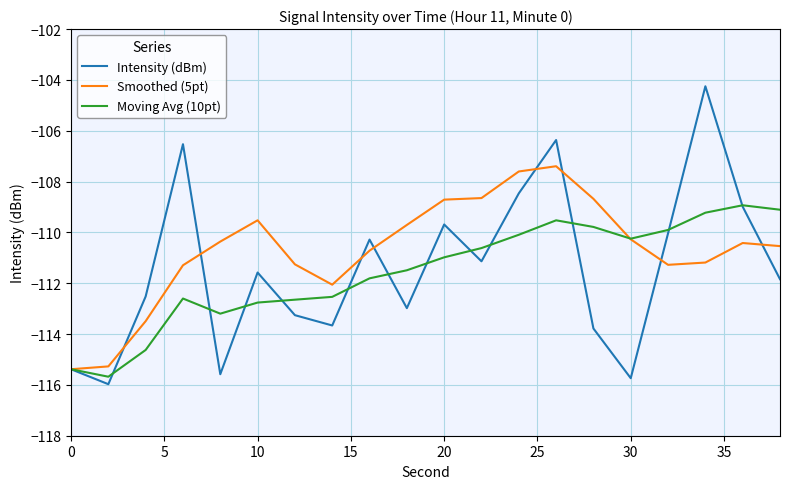

How many values in the Intensity (dBm) series are below -111?

12